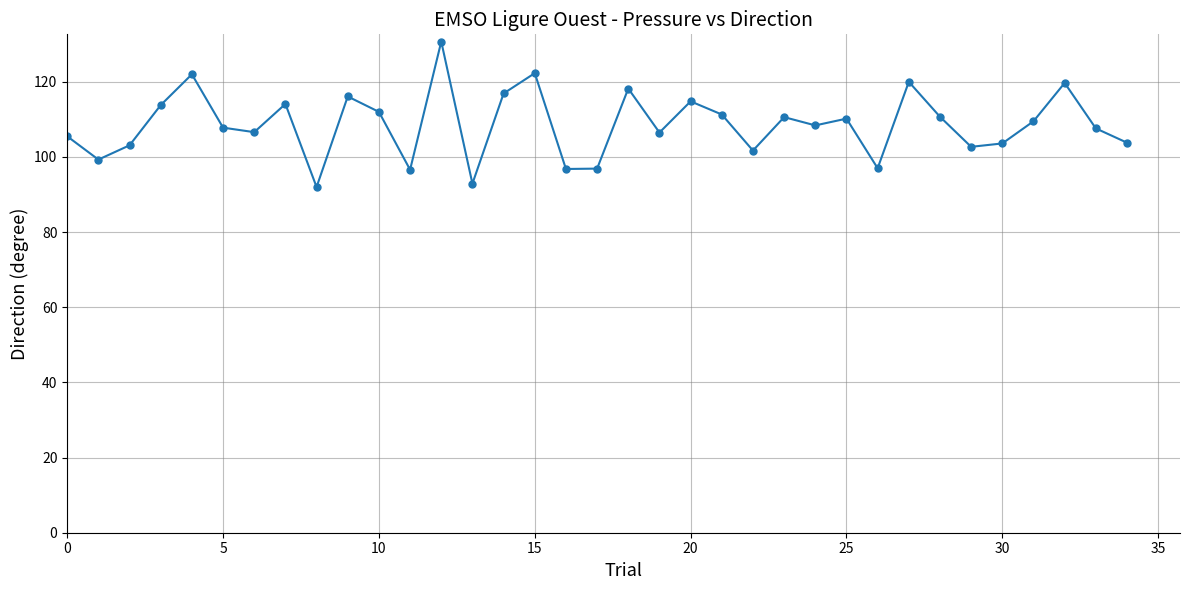

What is the difference between the maximum and minimum values?

38.7